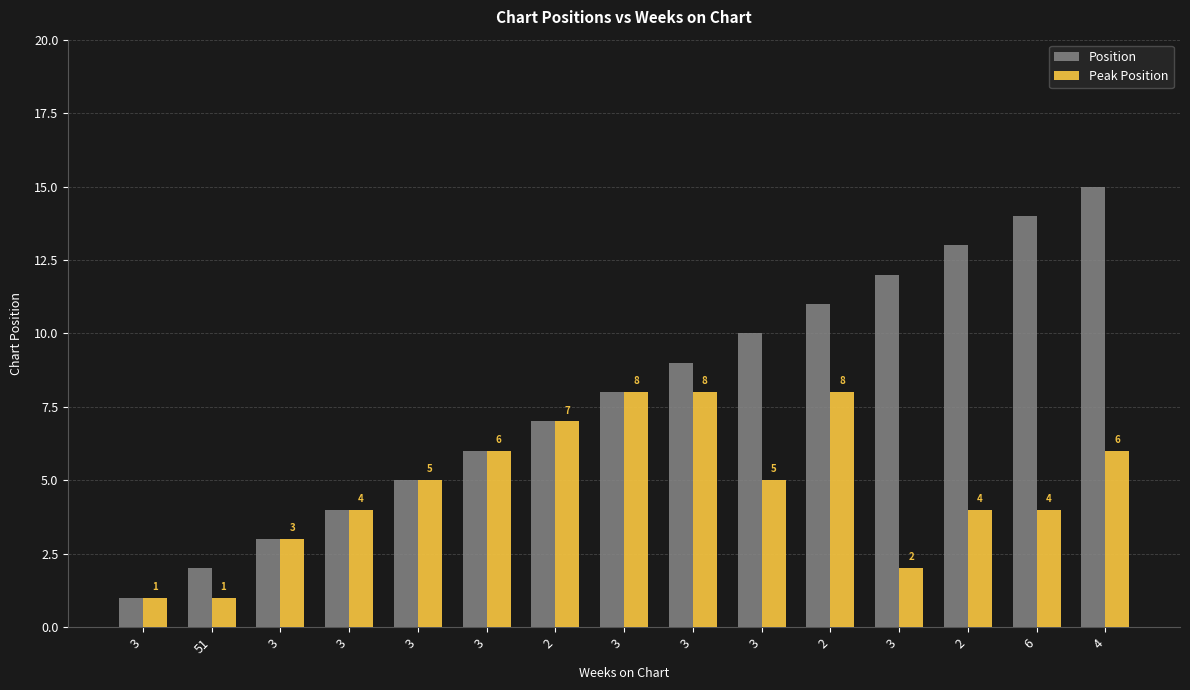

What are all the series names shown in the legend?

Position, Peak Position